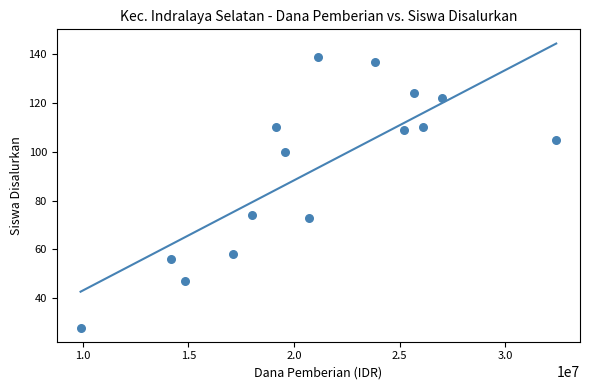

What is the range of Y values (max minus min)?

111